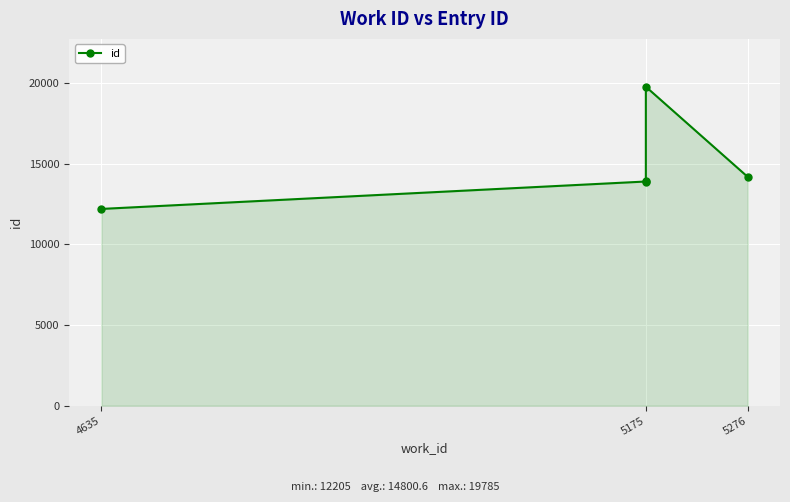

Does the chart display data point markers on the line(s)?

Yes